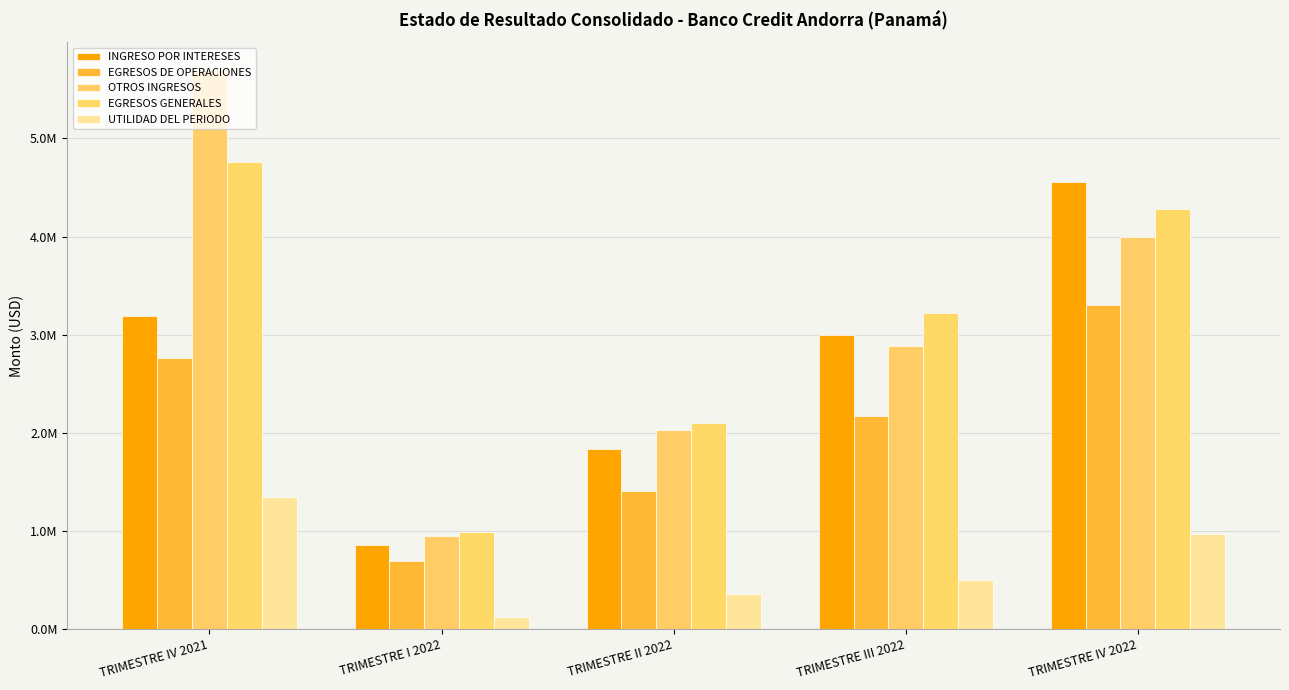

Are the bars horizontal?

No